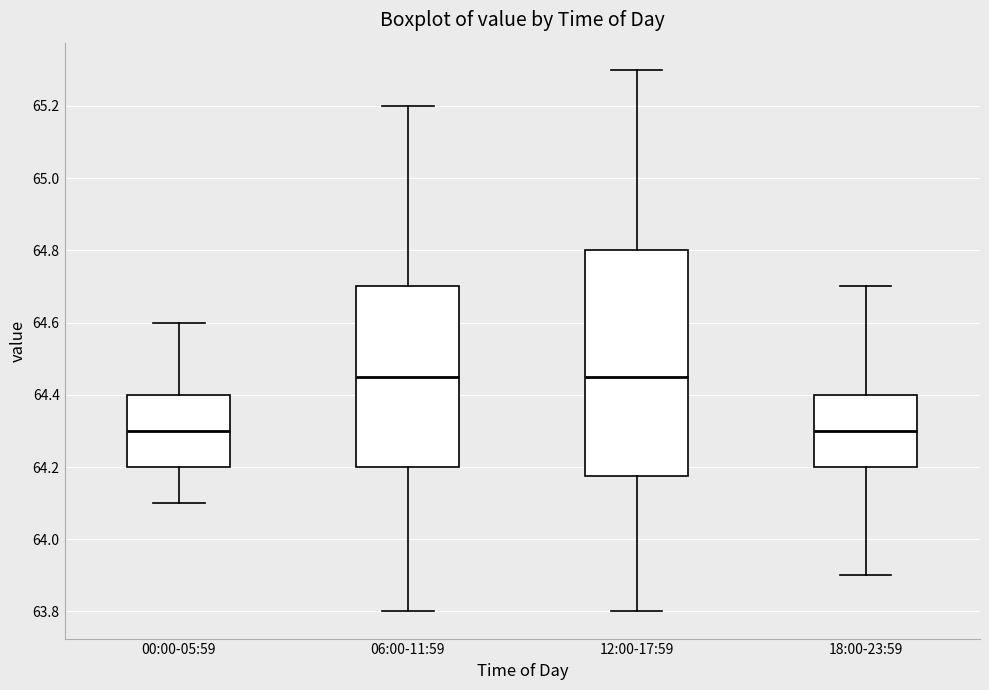

Reading left to right, transcribe this box plot: for each box, give where its median line is, the range the box spans, and where its two whiskers end, as read against the y-axis. The values are not printed on the chart, so give them approximately, as read against the axis.

00:00-05:59: median 64.30, box 64.20 to 64.40, whiskers 64.10 to 64.60
06:00-11:59: median 64.46, box 64.20 to 64.70, whiskers 63.80 to 65.20
12:00-17:59: median 64.46, box 64.18 to 64.80, whiskers 63.80 to 65.30
18:00-23:59: median 64.30, box 64.20 to 64.40, whiskers 63.90 to 64.70